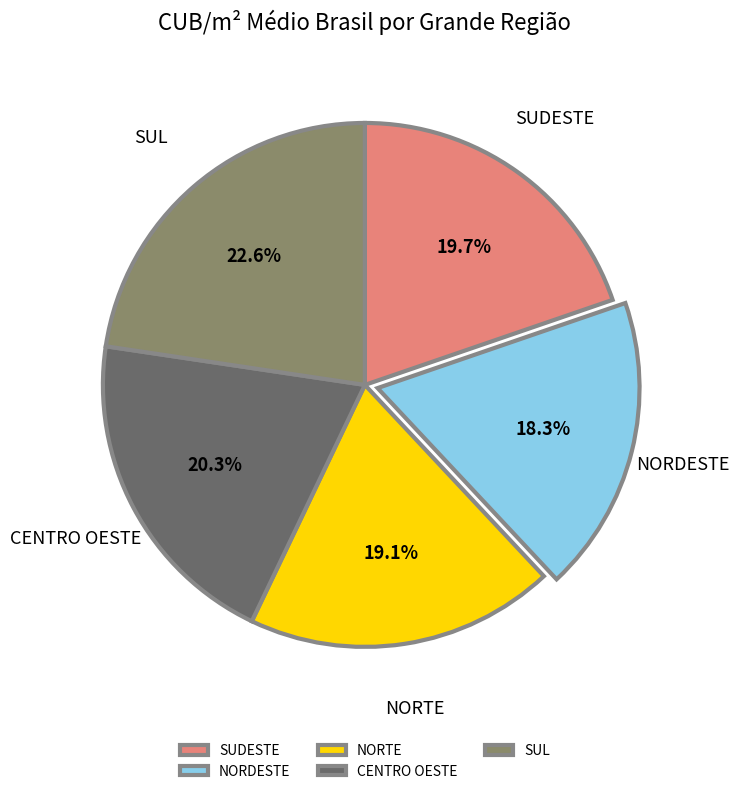

To the nearest percent, what portion does SUDESTE represent?

20%